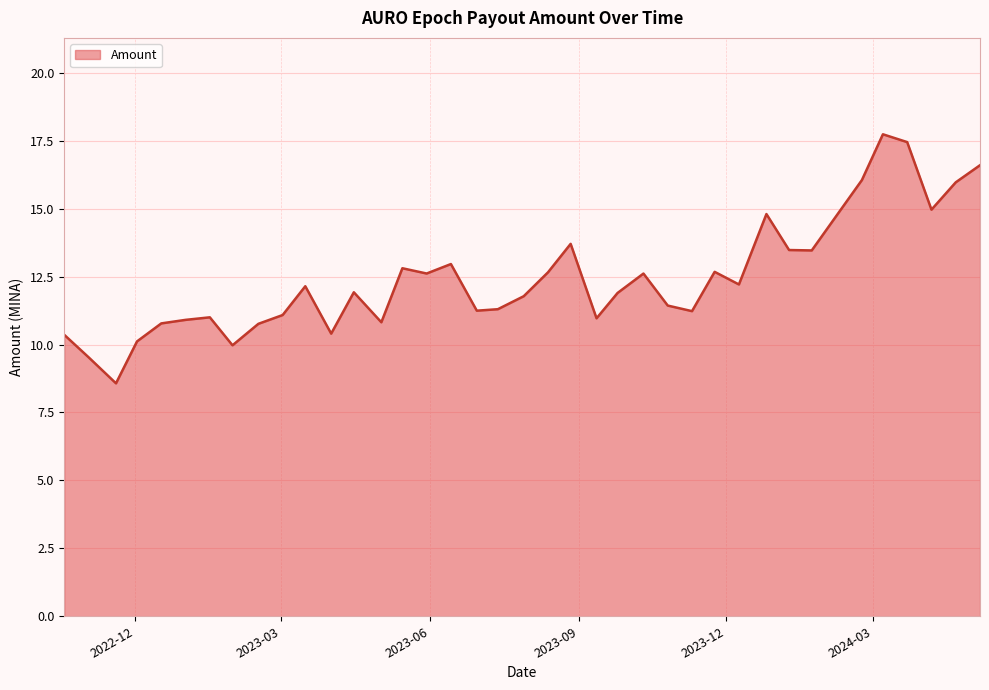

What is the smallest value displayed?

8.6